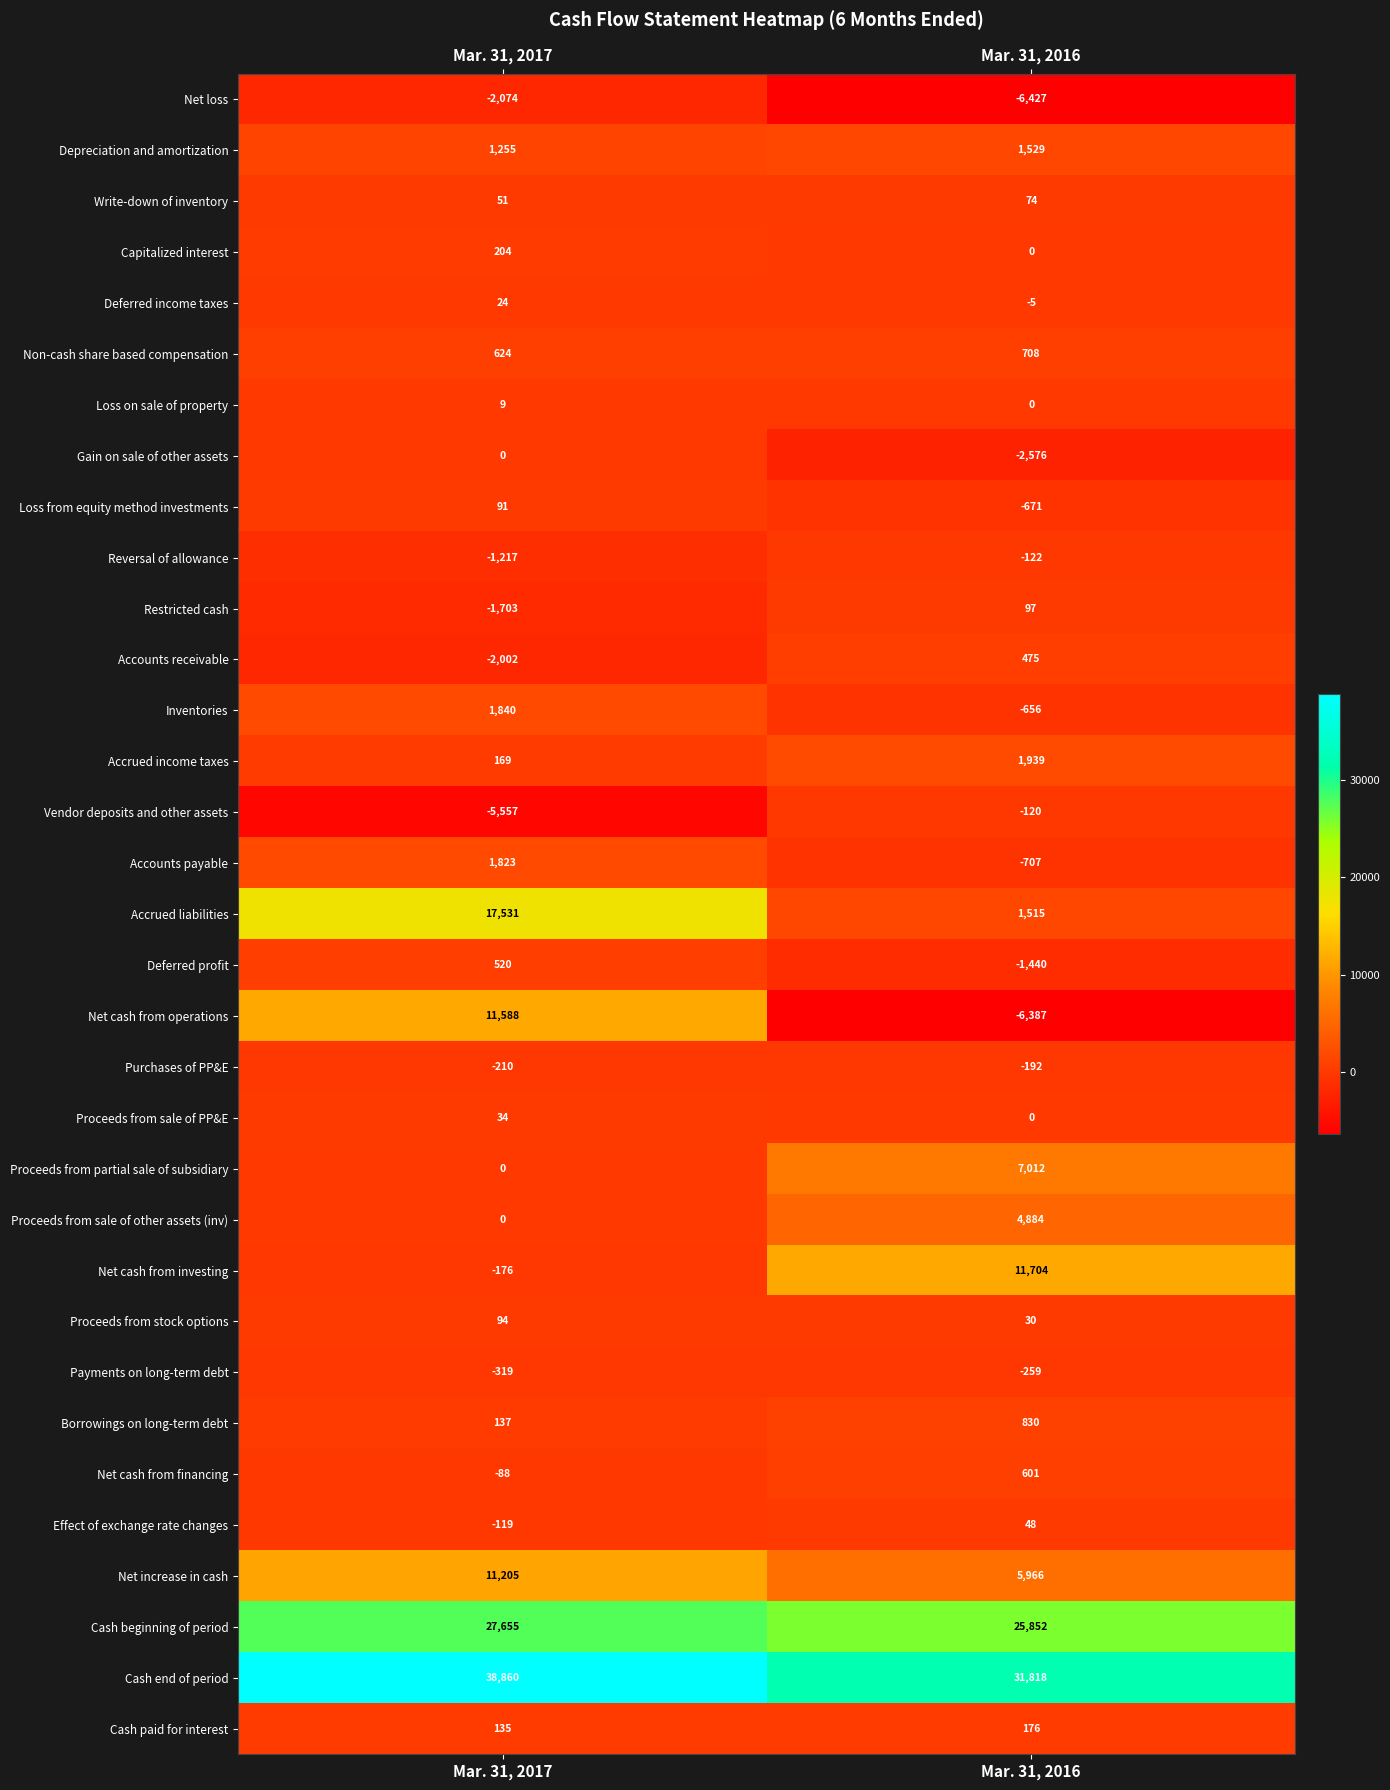

Is the value of Borrowings on long-term debt at Mar. 31, 2016 greater than the value of Net cash from financing at Mar. 31, 2017?

Yes